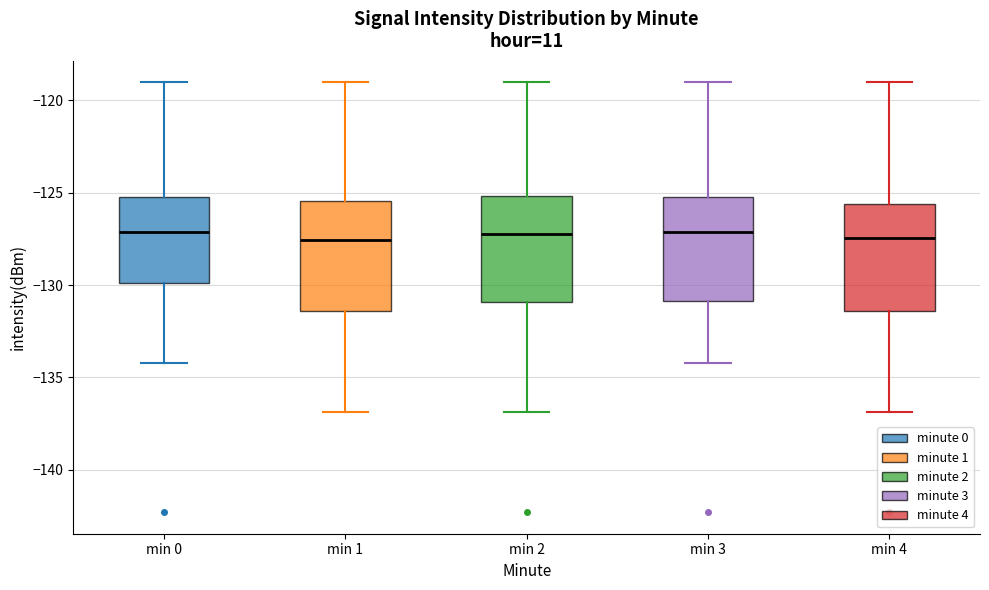

Reading left to right, transcribe this box plot: for each box, give where its median line is, the range the box spans, and where its two whiskers end, as read against the y-axis. The values are not printed on the chart, so give them approximately, as read against the axis.

min 0: median -127.0, box -130.0 to -125.0, whiskers -134.0 to -119.0
min 1: median -127.5, box -131.5 to -125.5, whiskers -137.0 to -119.0
min 2: median -127.0, box -131.0 to -125.0, whiskers -137.0 to -119.0
min 3: median -127.0, box -131.0 to -125.0, whiskers -134.0 to -119.0
min 4: median -127.5, box -131.5 to -125.5, whiskers -137.0 to -119.0